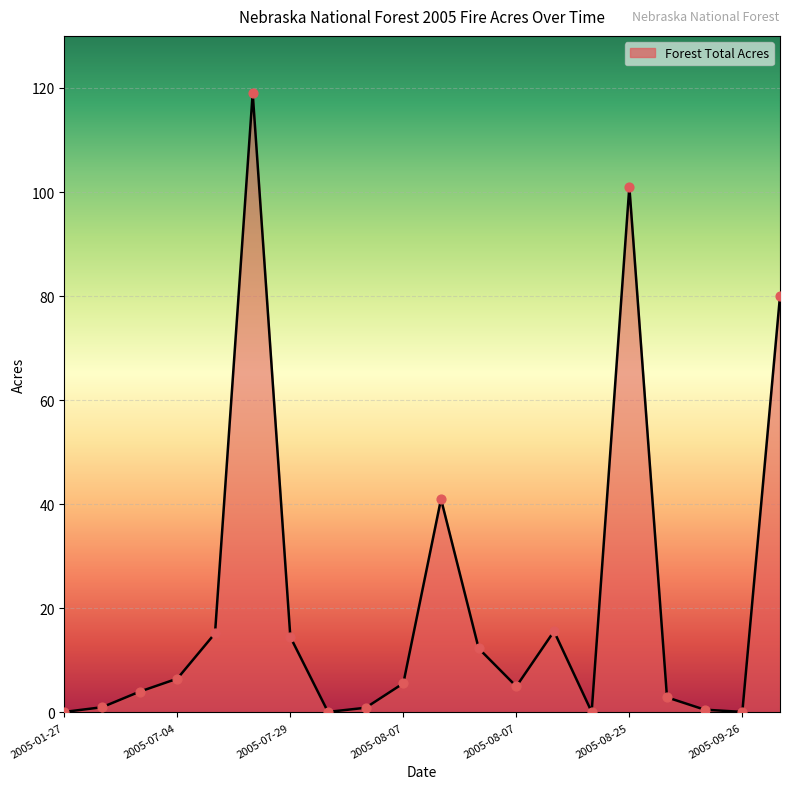

What is the greatest value displayed?

119.0